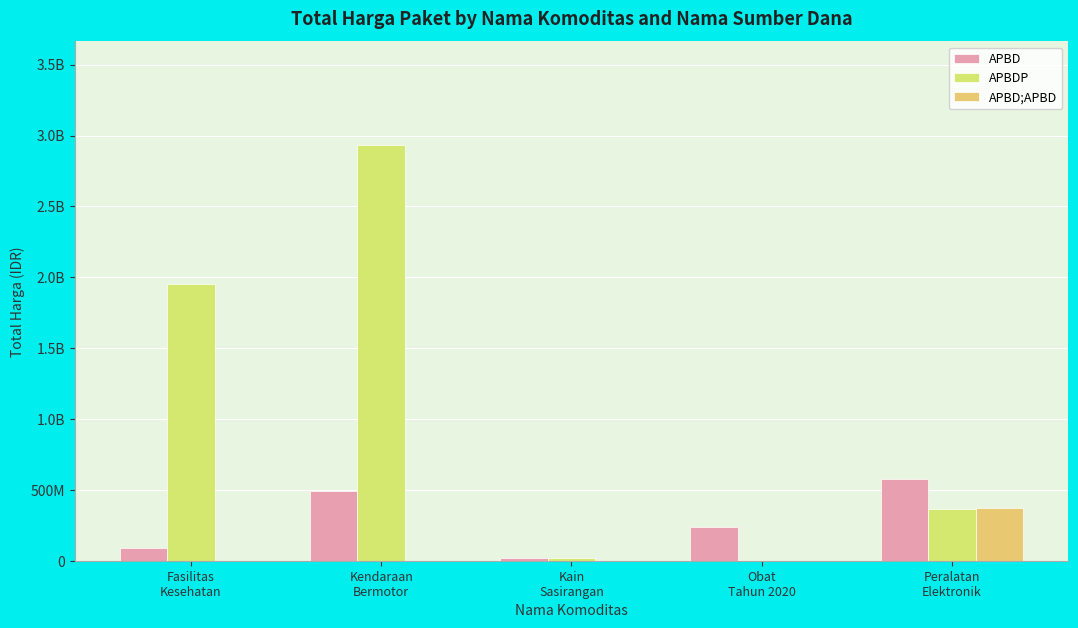

Reading right to left, what are all the values shown in this chart?

APBD: 575363000	235726210	18900000	493000000	91713035
APBDP: 362453800	0	19175000	2931562000	1953197940
APBD;APBD: 373404000	0	0	0	0